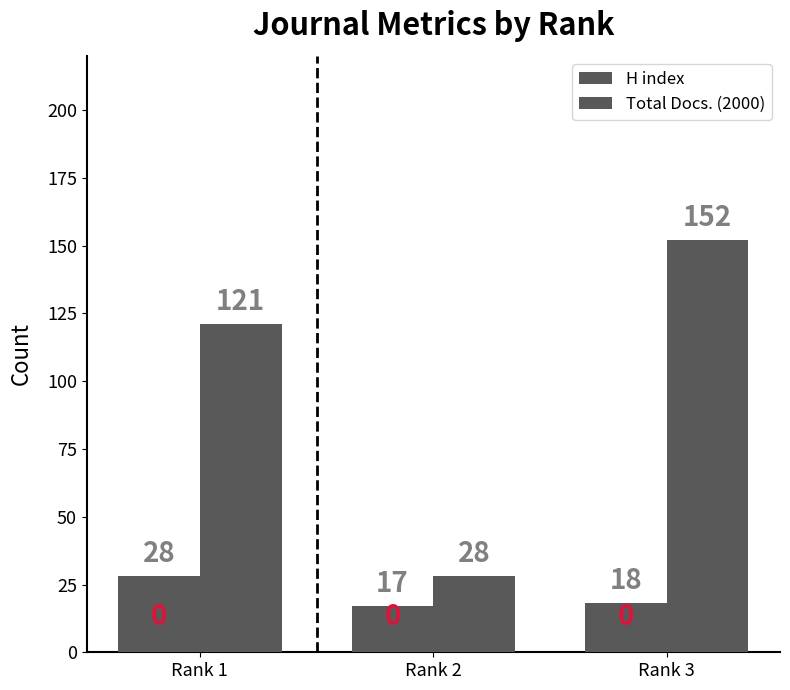

How many bars are there in total?

6